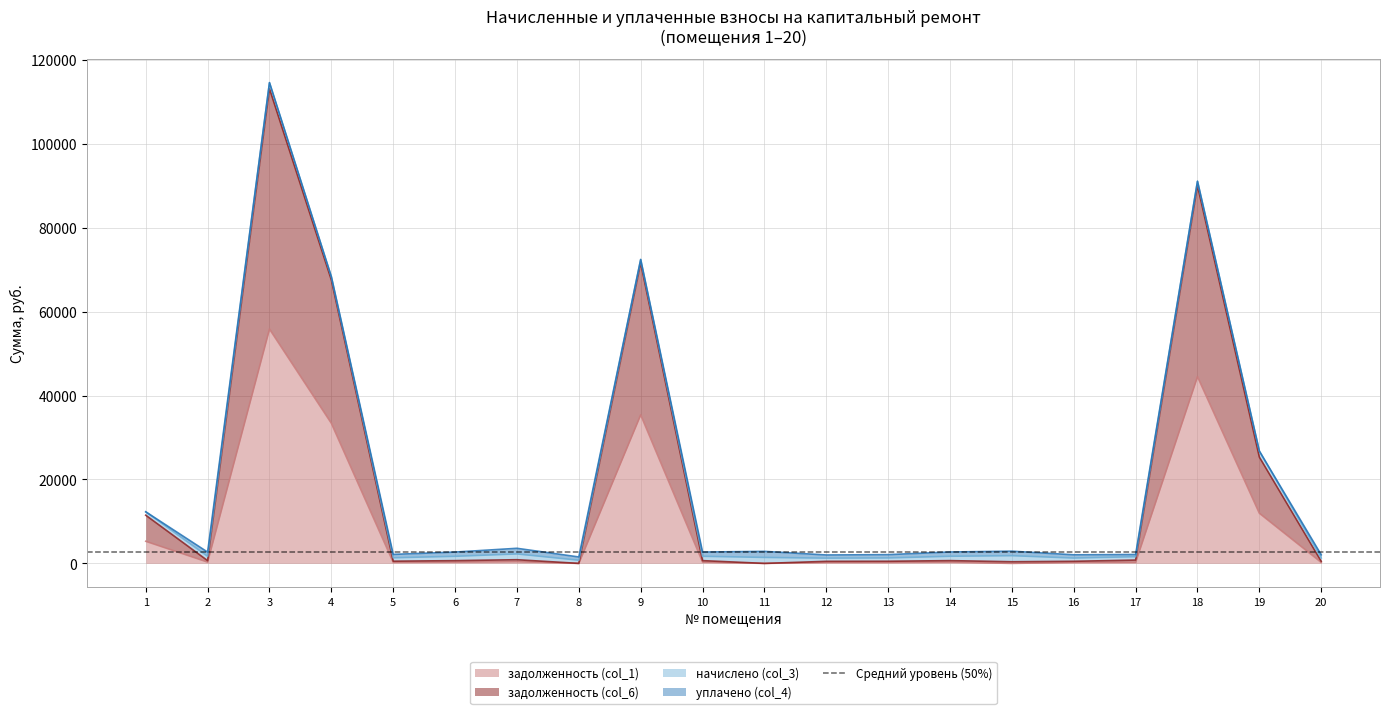

At which category does the chart reach its minimum across all series?

8